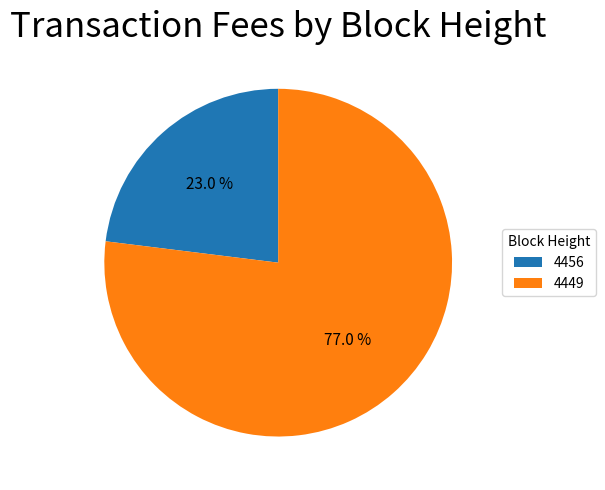

Rank the categories by value from lowest to highest.

4456, 4449